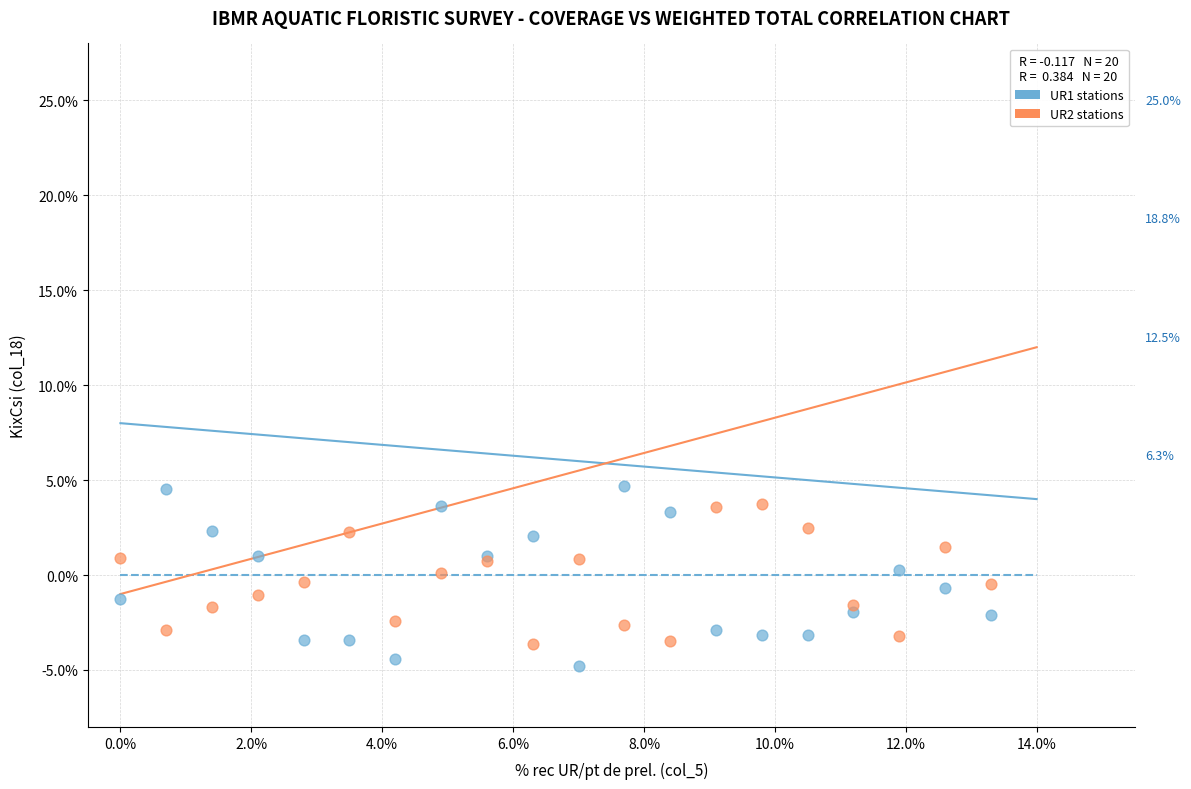

Which series has the largest Y range (max minus min)?

UR1 stations